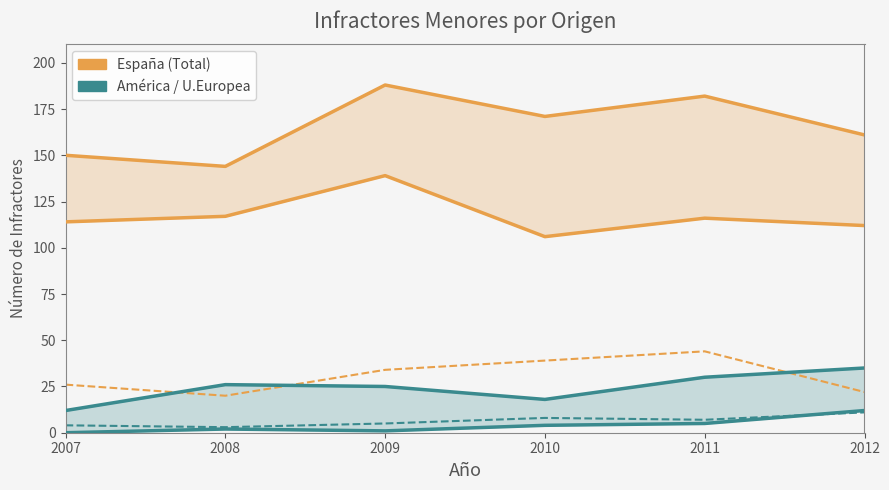

Where does the América - Dos infracciones series first go above 7?

2010